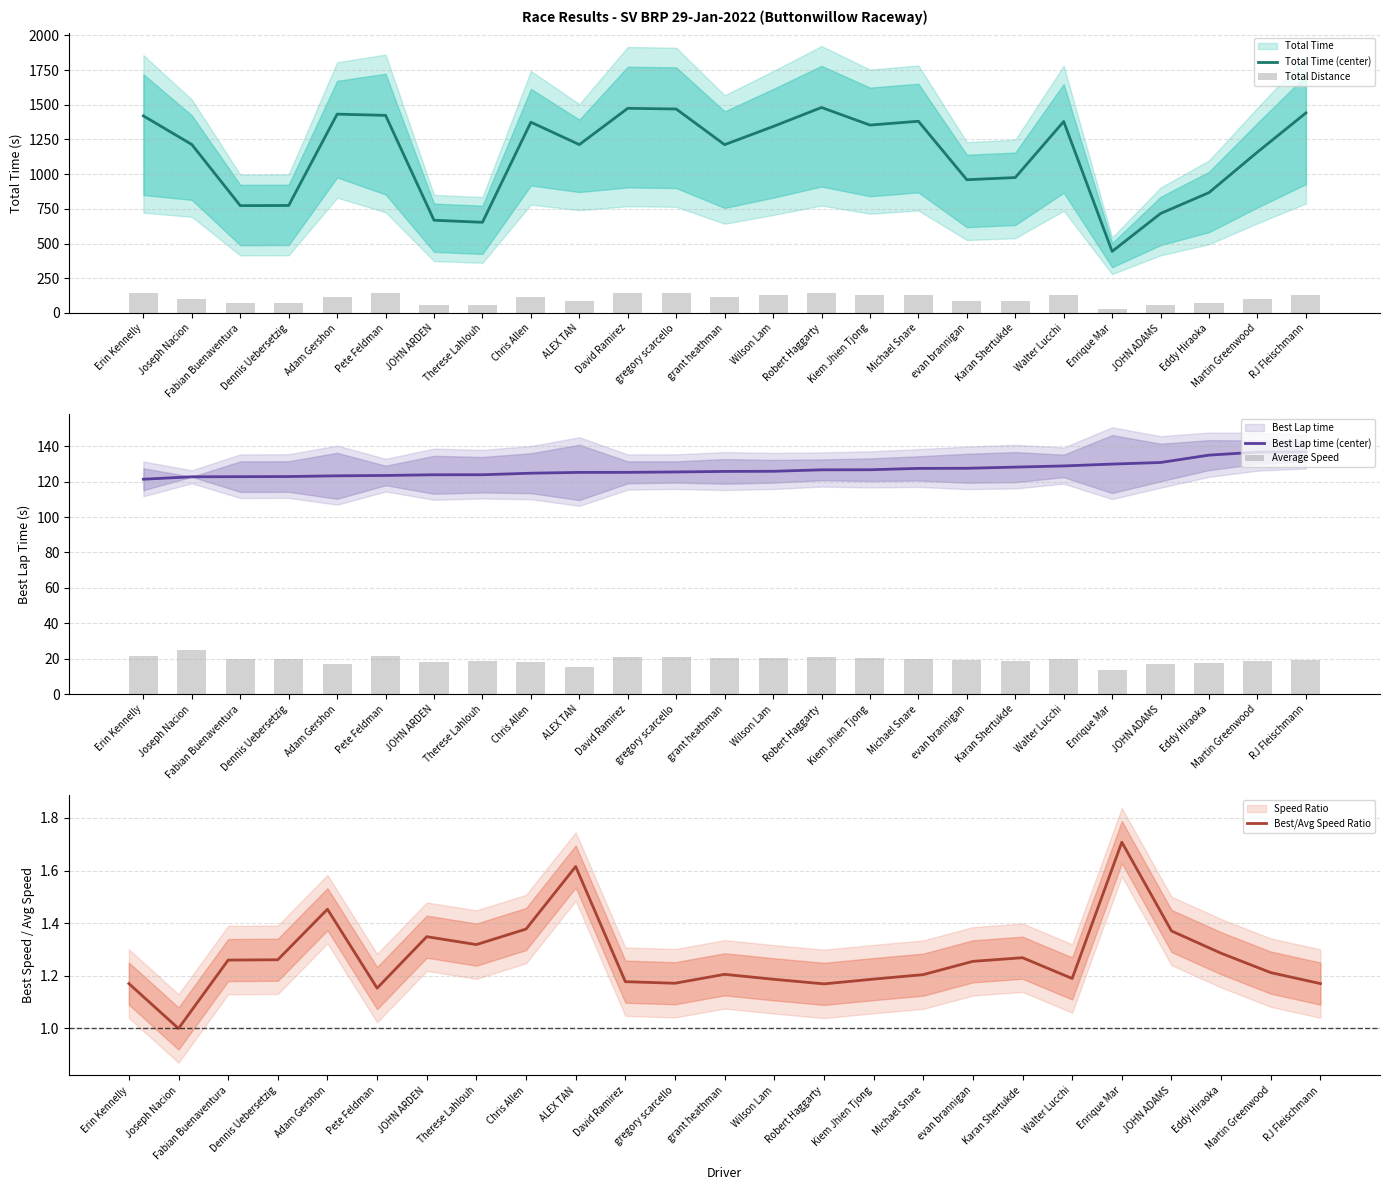

Between ALEX TAN and evan brannigan, which series saw the biggest shift?

Total Time (center)